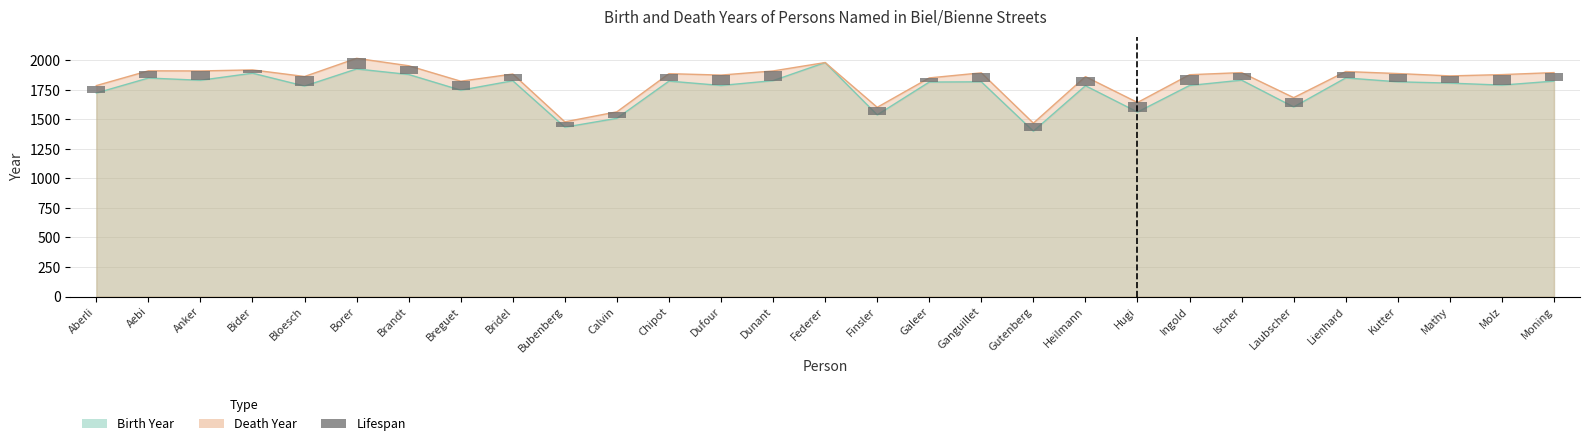

Which category has the highest value across all series?

Federer